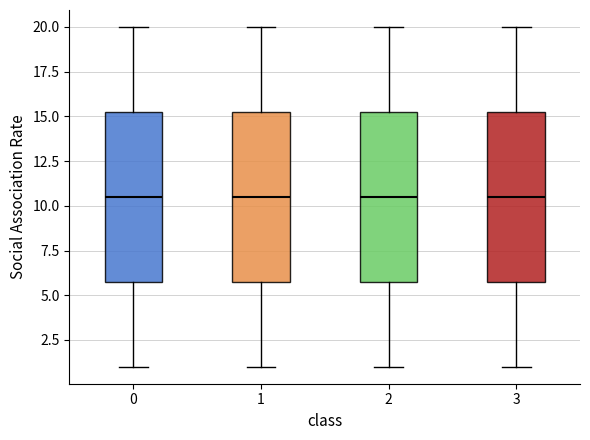

Reading left to right, transcribe this box plot: for each box, give where its median line is, the range the box spans, and where its two whiskers end, as read against the y-axis. The values are not printed on the chart, so give them approximately, as read against the axis.

0: median 10.5, box 6.0 to 15.5, whiskers 1.0 to 20.0
1: median 10.5, box 6.0 to 15.5, whiskers 1.0 to 20.0
2: median 10.5, box 6.0 to 15.5, whiskers 1.0 to 20.0
3: median 10.5, box 6.0 to 15.5, whiskers 1.0 to 20.0